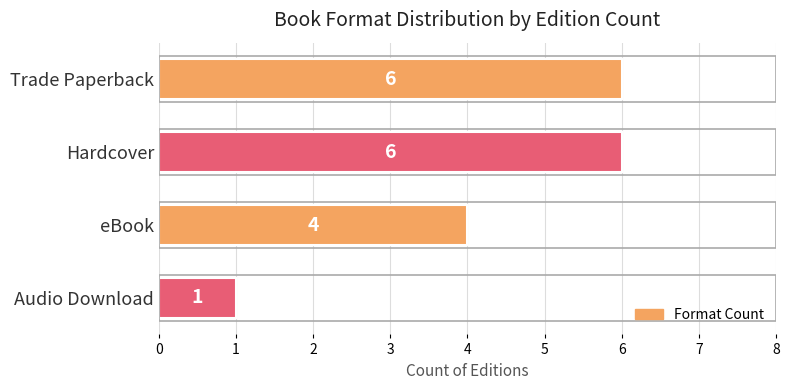

What is the difference between the maximum and minimum values?

5